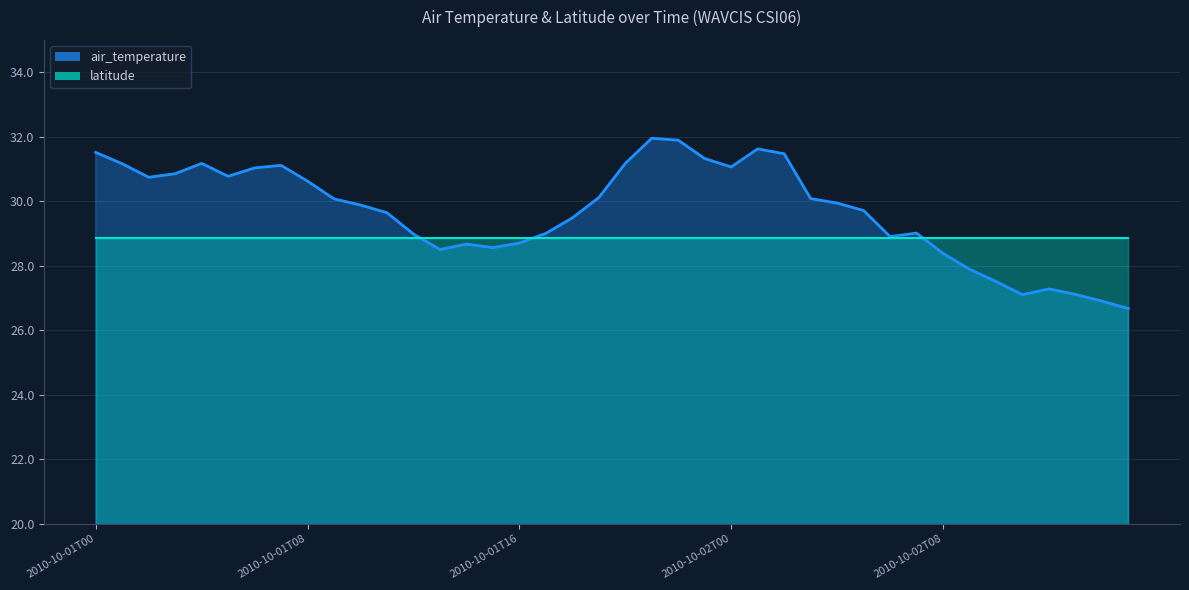

How many interior local peaks (higher than both neighbors) does the data have?

7